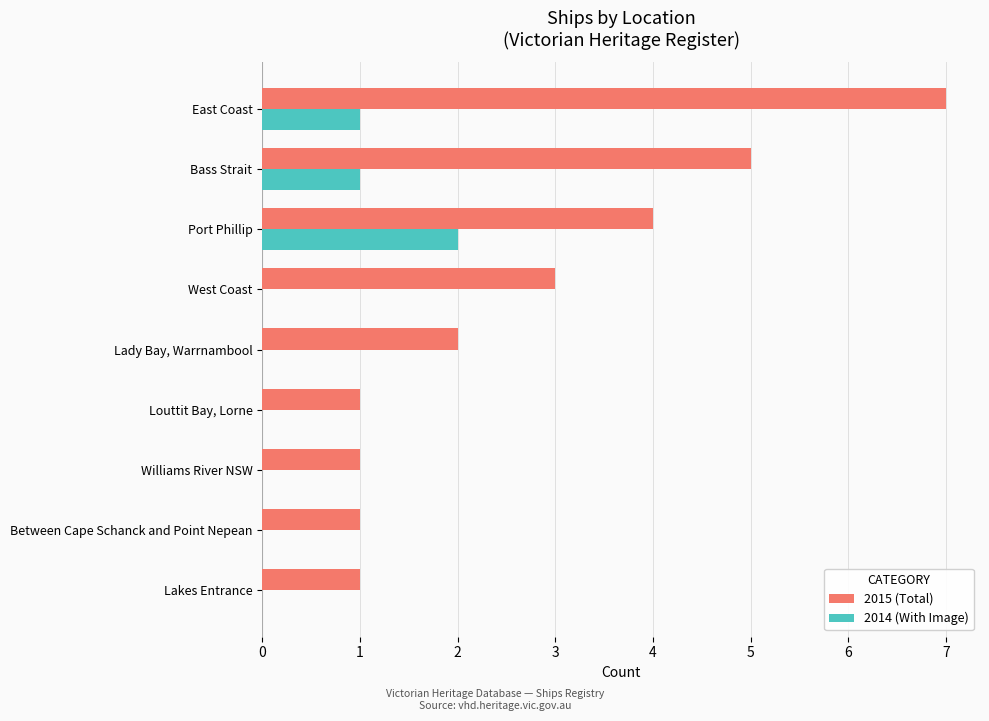

Is it true that 2014 (With Image) equals 0 at Williams River NSW?

True